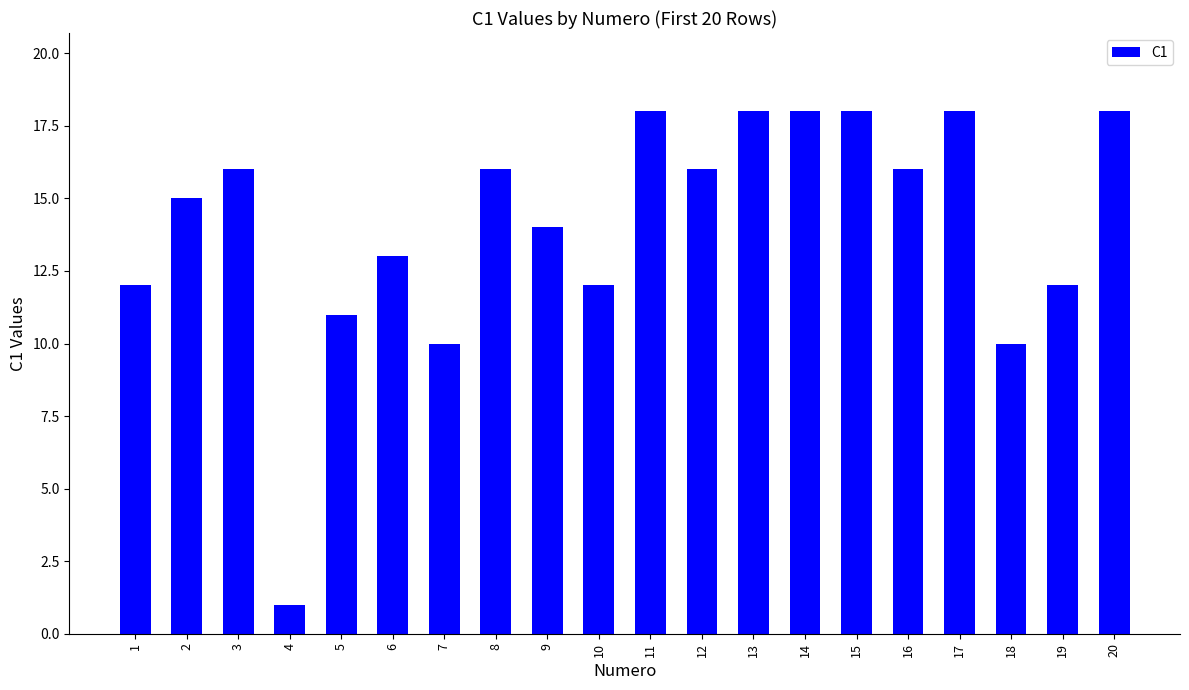

True or false: the data shows 4 at 7.

False